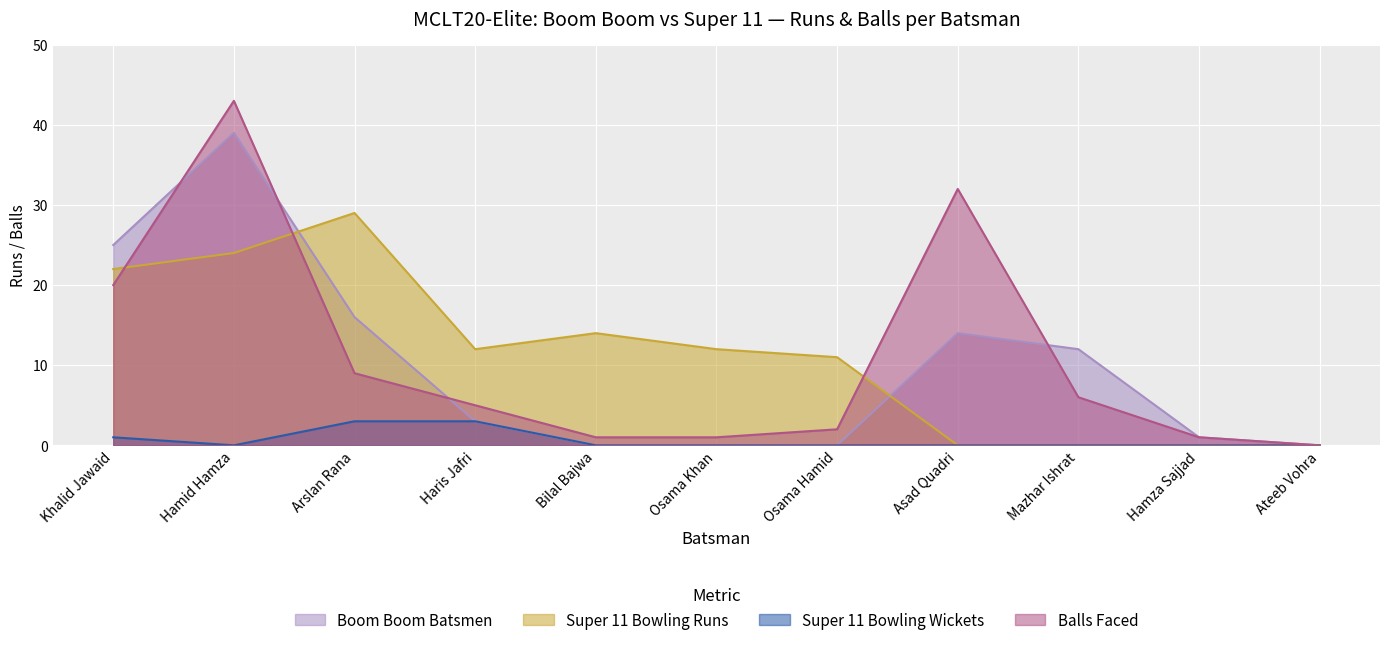

Reading left to right, what are all the values shown in this chart?

Boom Boom Batsmen: 25	39	16	3	0	0	0	14	12	1	0
Super 11 Bowling Runs: 22	24	29	12	14	12	11	0	0	0	0
Super 11 Bowling Wickets: 1	0	3	3	0	0	0	0	0	0	0
Balls Faced: 20	43	9	5	1	1	2	32	6	1	0